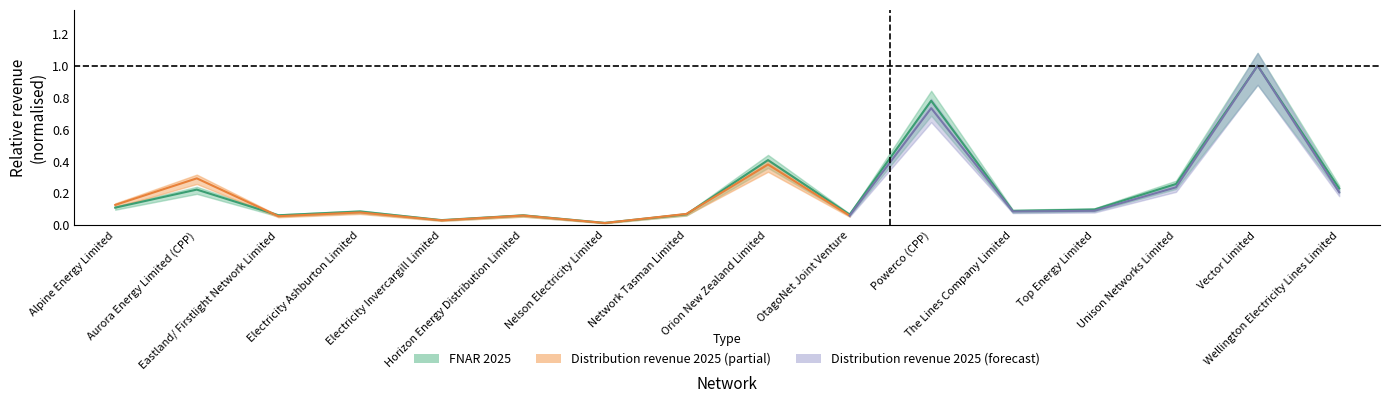

What is the difference between the maximum and minimum values?

1.0